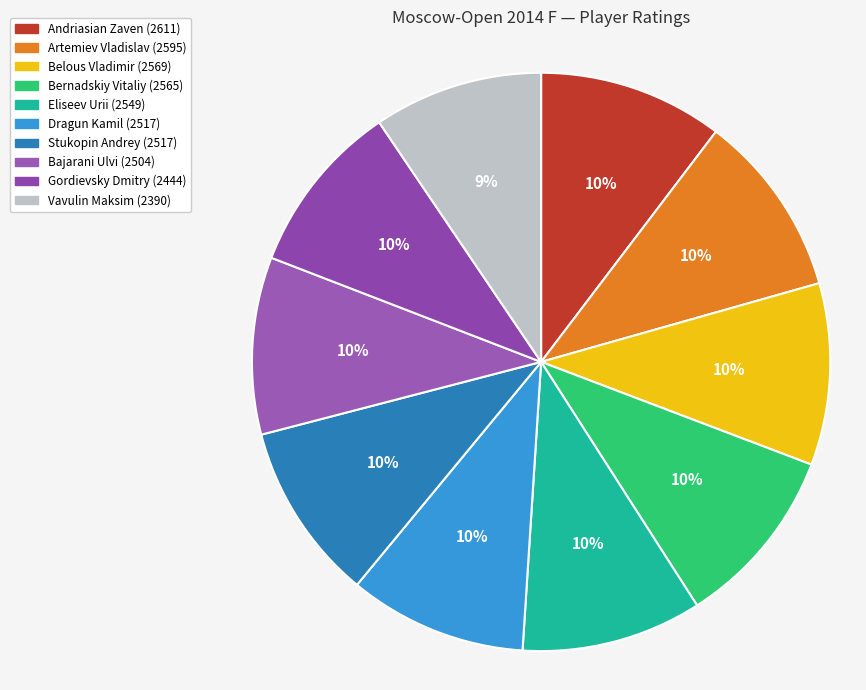

How many segments does this pie chart have?

10